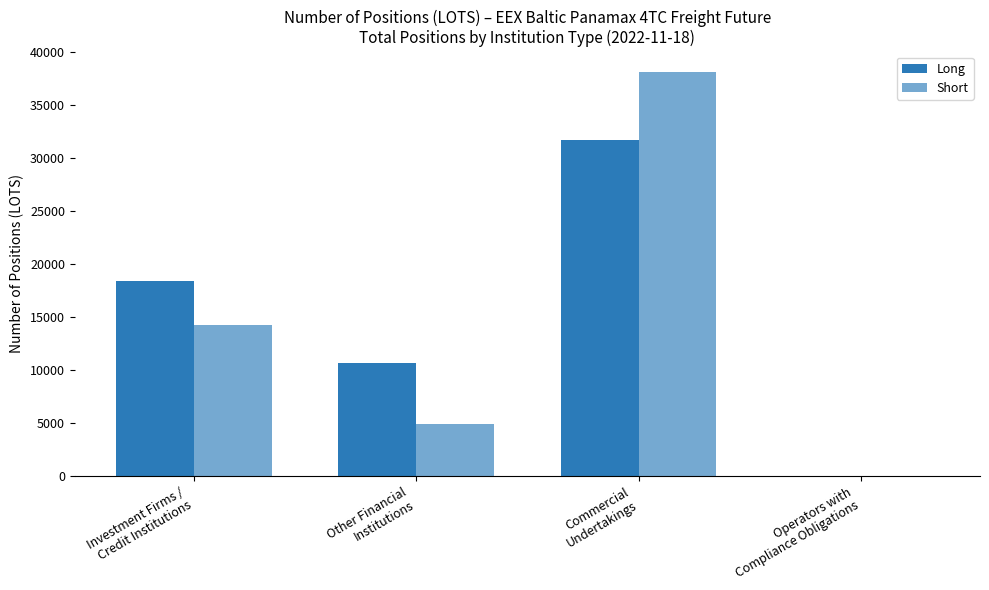

At which category does the chart reach its minimum across all series?

Operators with
Compliance Obligations